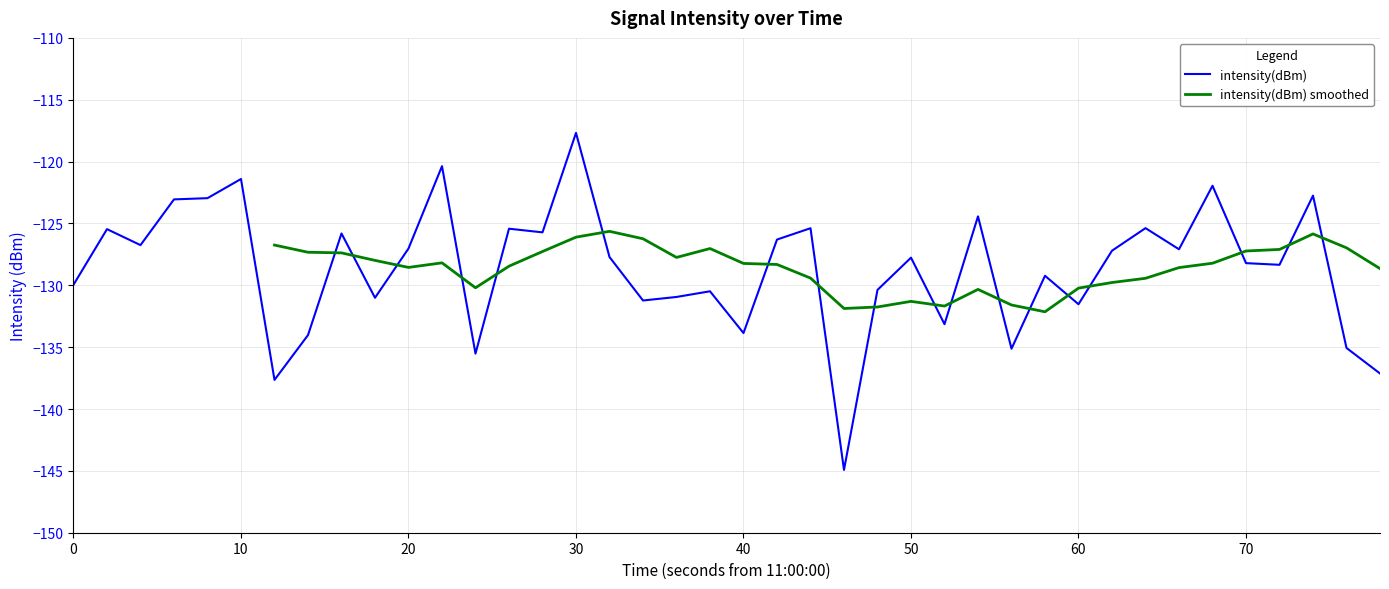

What is the minimum value for intensity(dBm)?

-144.9